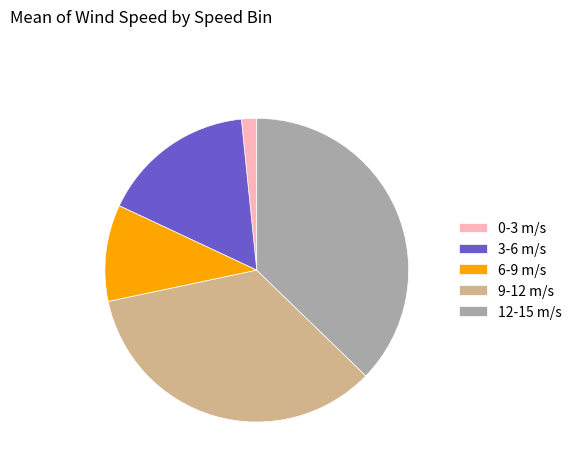

True or false: 12-15 m/s accounts for 37% of the total.

True